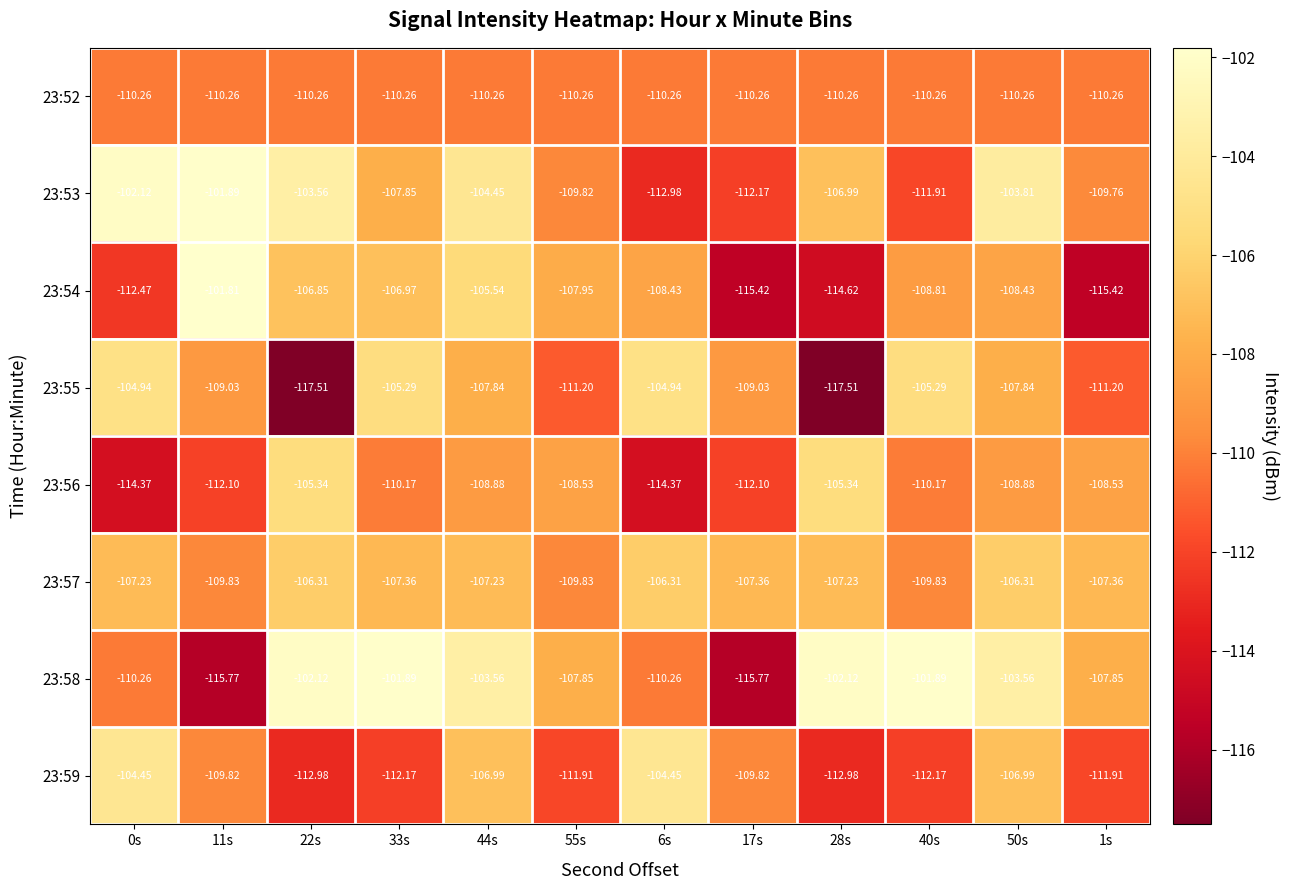

Is the value of 23:52 at 44s greater than the value of 23:58 at 33s?

No